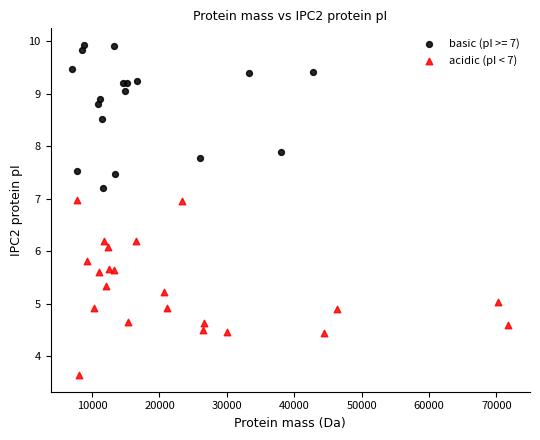

Which series has the largest Y range (max minus min)?

acidic (pI < 7)